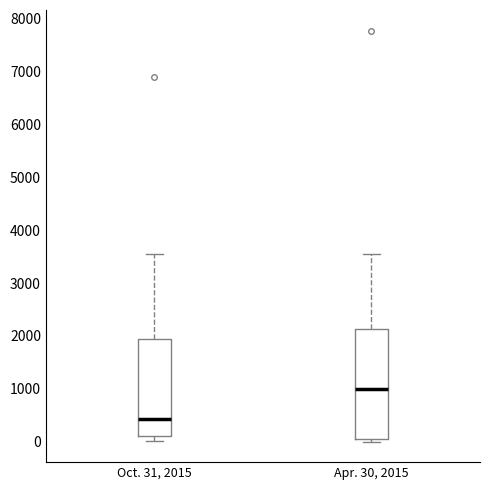

Reading left to right, read every box against the y-axis: the position of its median line, the range the box covers, and the ends of its whiskers. The values are not printed on the chart, so give them approximately, as read against the axis.

Oct. 31, 2015: median 400, box 100 to 1900, whiskers 0 to 3500
Apr. 30, 2015: median 1000, box 0 to 2100, whiskers 0 (just below the box's lower edge) to 3500